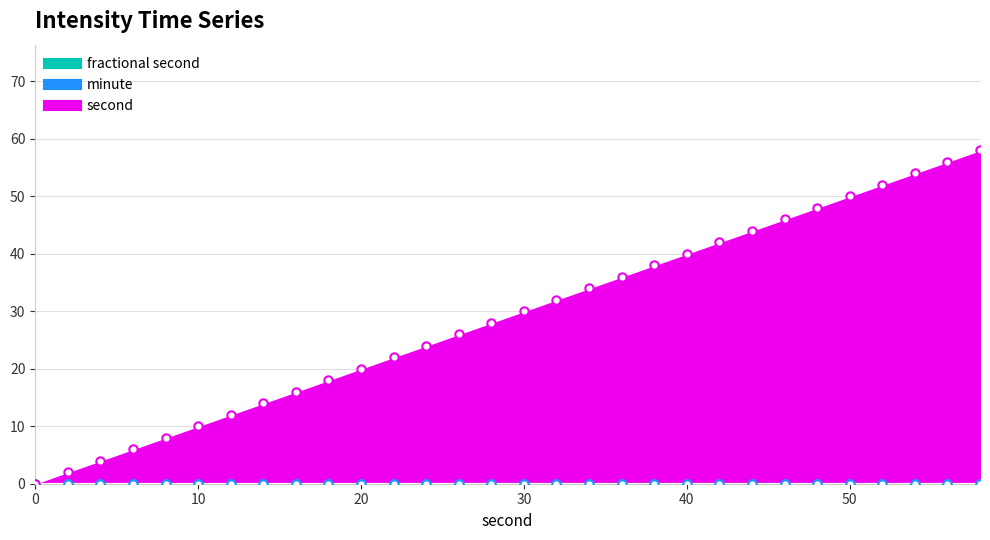

The fractional second series shows 0 at 22. True or false?

True